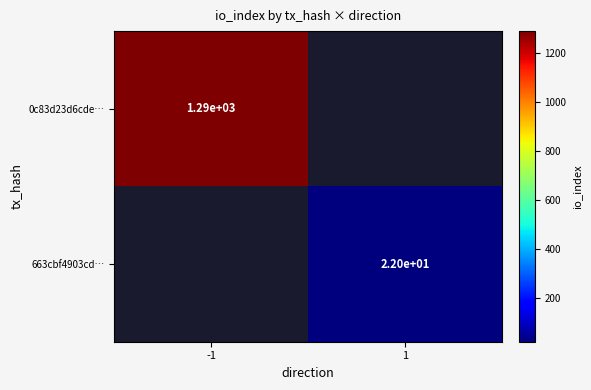

Which category has the lowest value across all series?

1